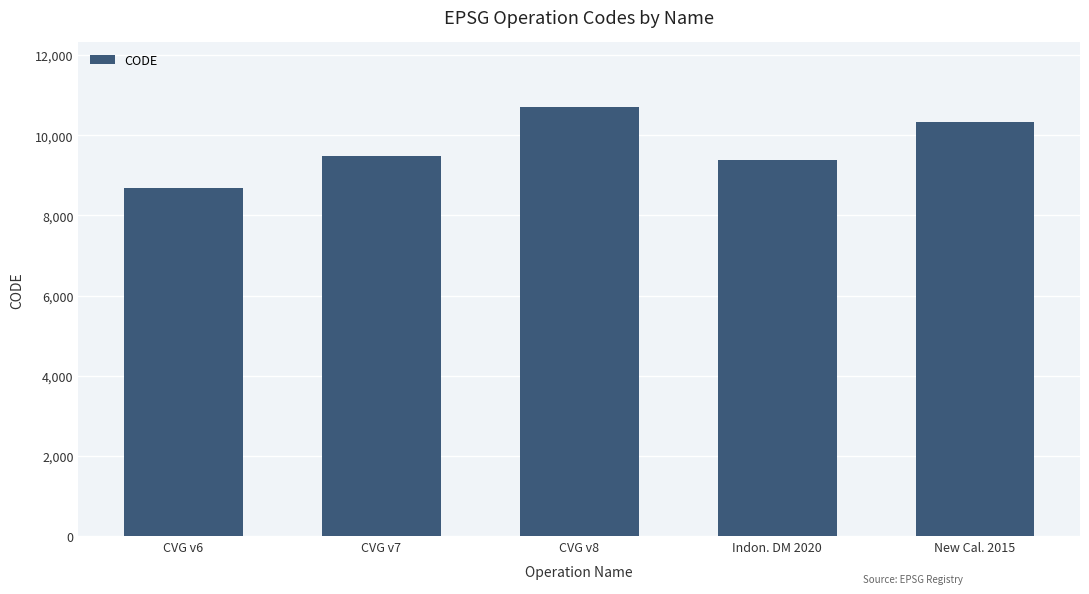

What is the value of the 1st bar from the left?

8676